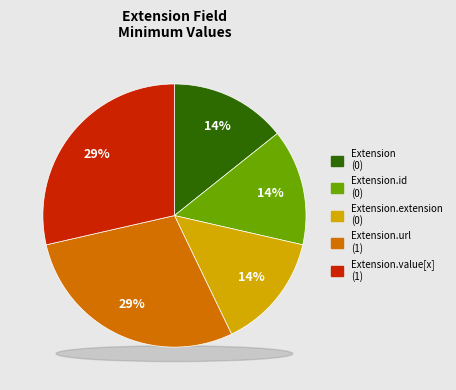

What is the ratio of the value at Extension.url to the value at Extension.value[x]?

1.0